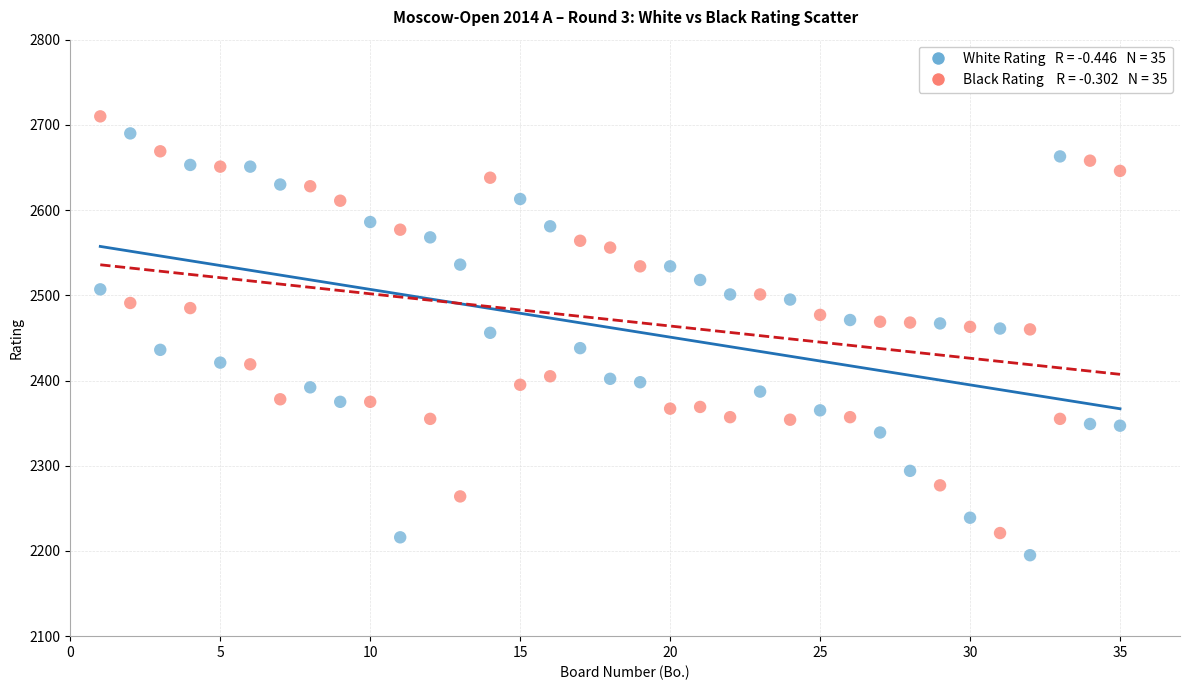

Across all data points, what is the range of Y values (max minus min)?

515